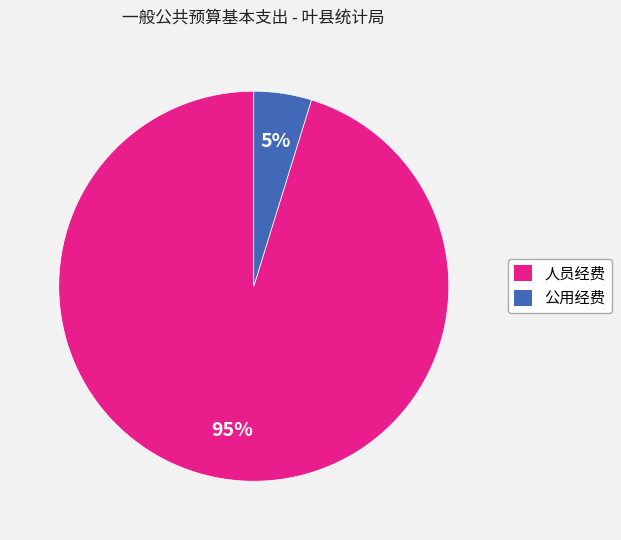

Which has a higher value, 人员经费 or 公用经费?

人员经费